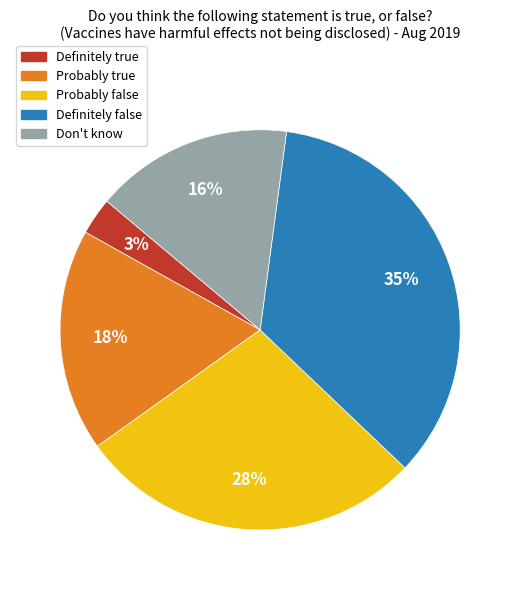

How many segments does this pie chart have?

5